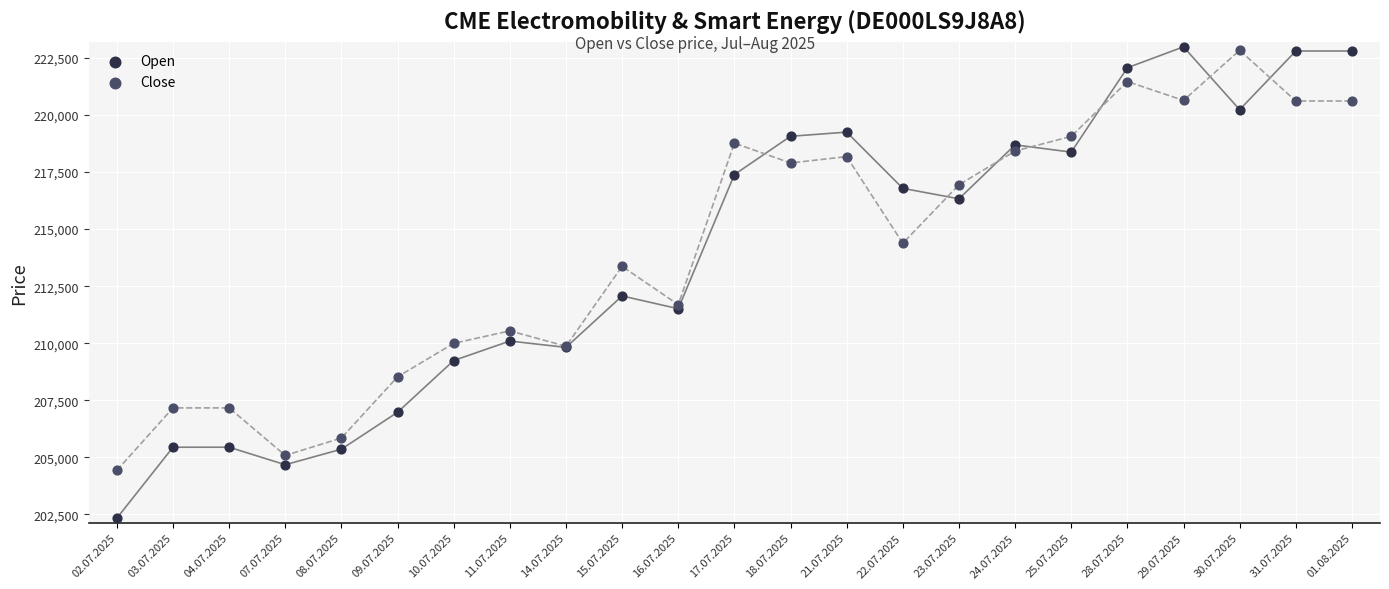

What are all the series names shown in the legend?

Open, Close